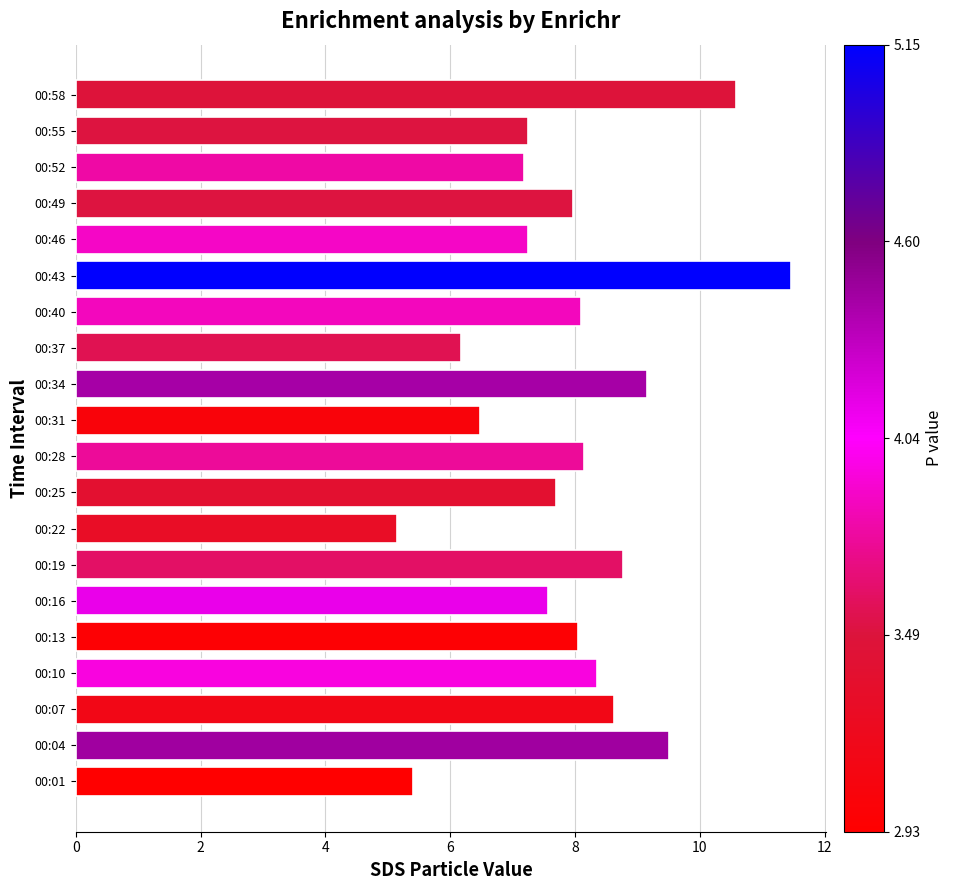

The value at 00:13 is 8.1. True or false?

True